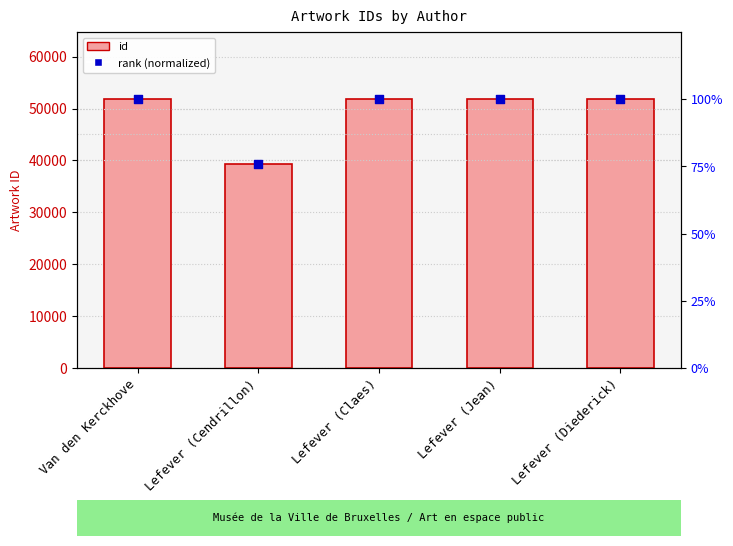

At which category is the sum across all series the highest?

Lefever (Diederick)